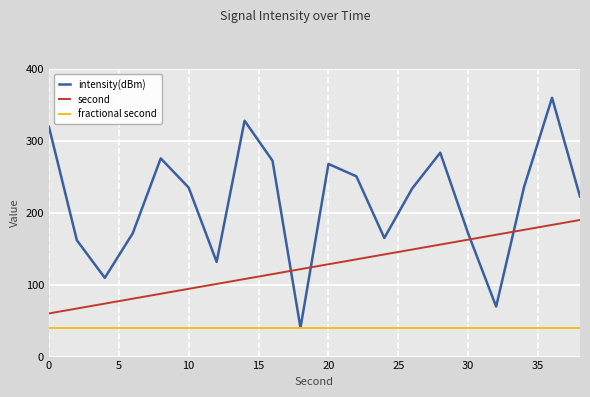

Which series has the widest spread of values?

intensity(dBm)